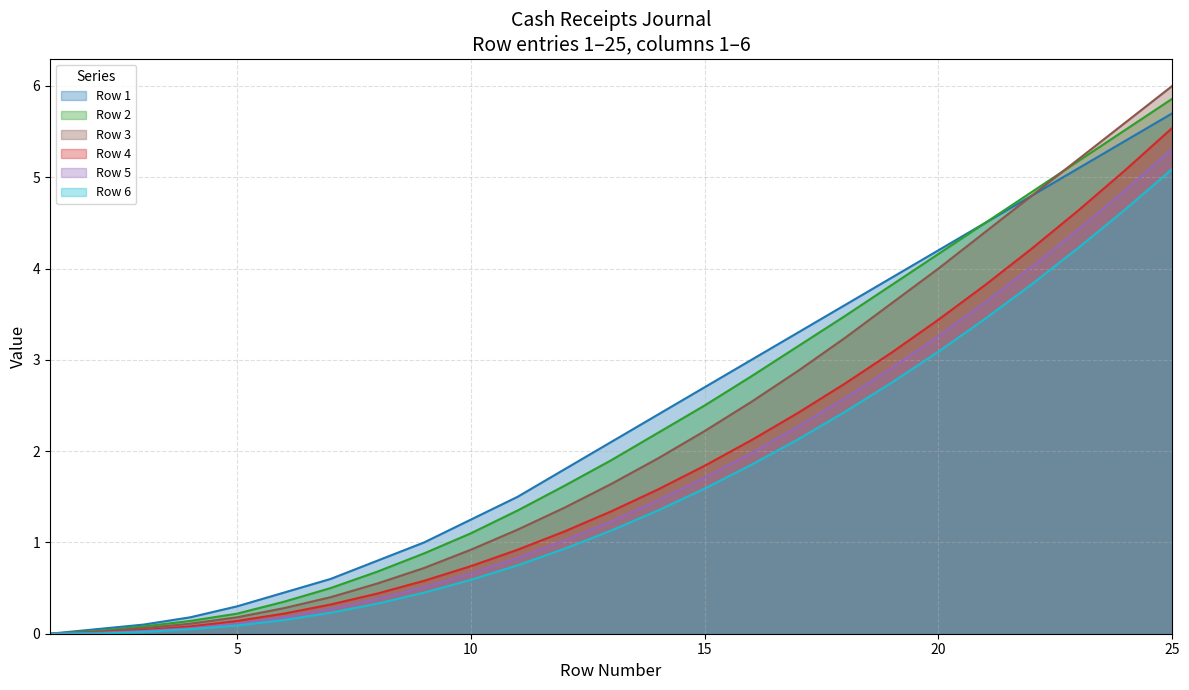

Does the chart have visible grid lines?

Yes